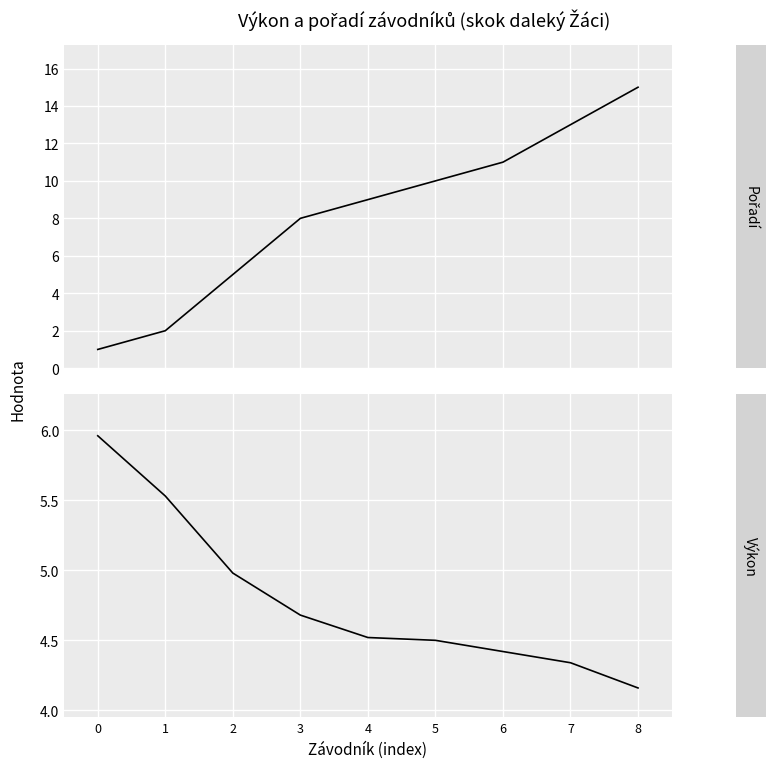

What is the difference between the highest and lowest values at 0?

5.0